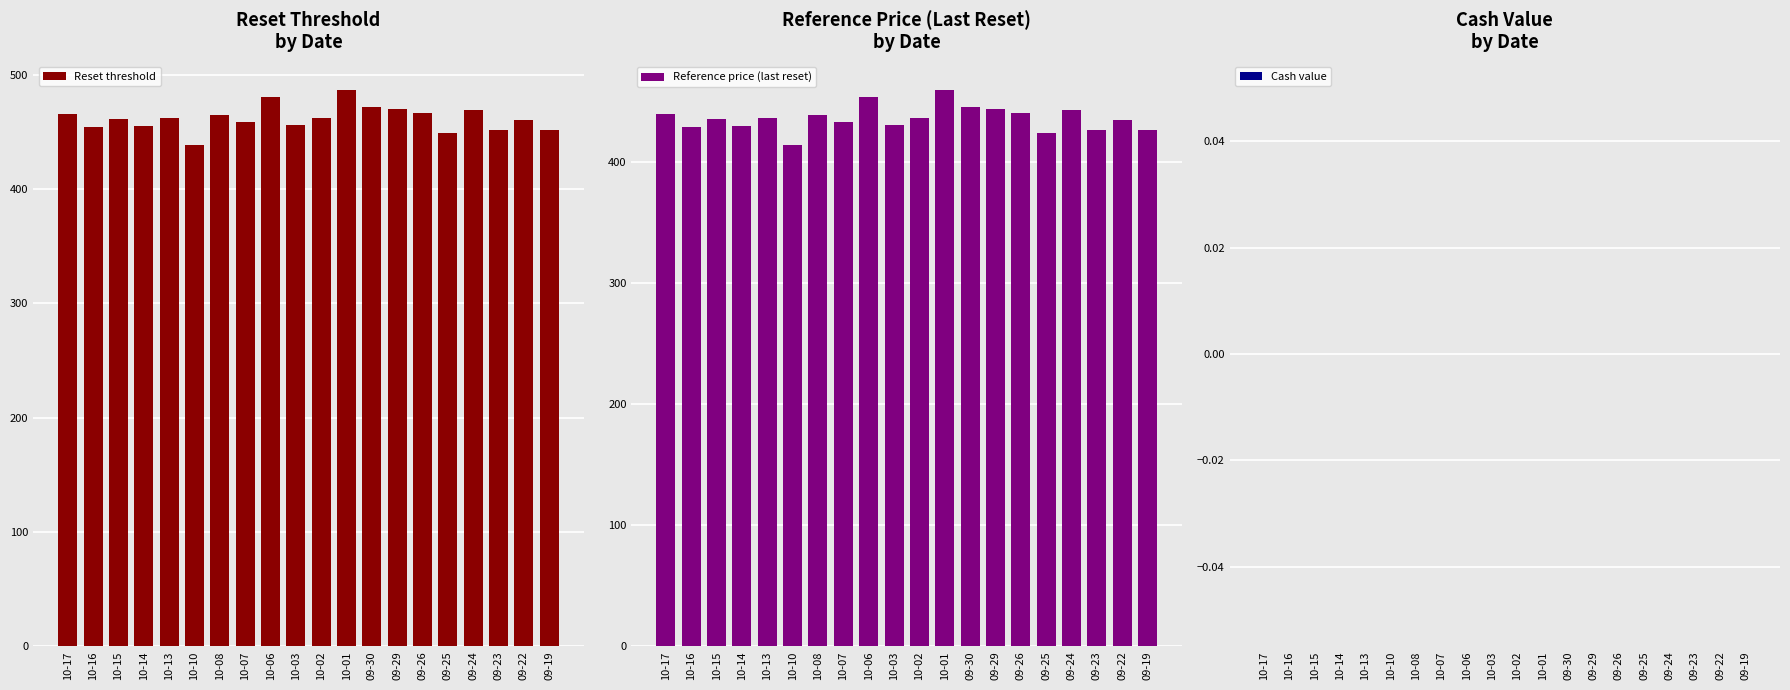

What is the label of the 11th bar from the right?

10-03